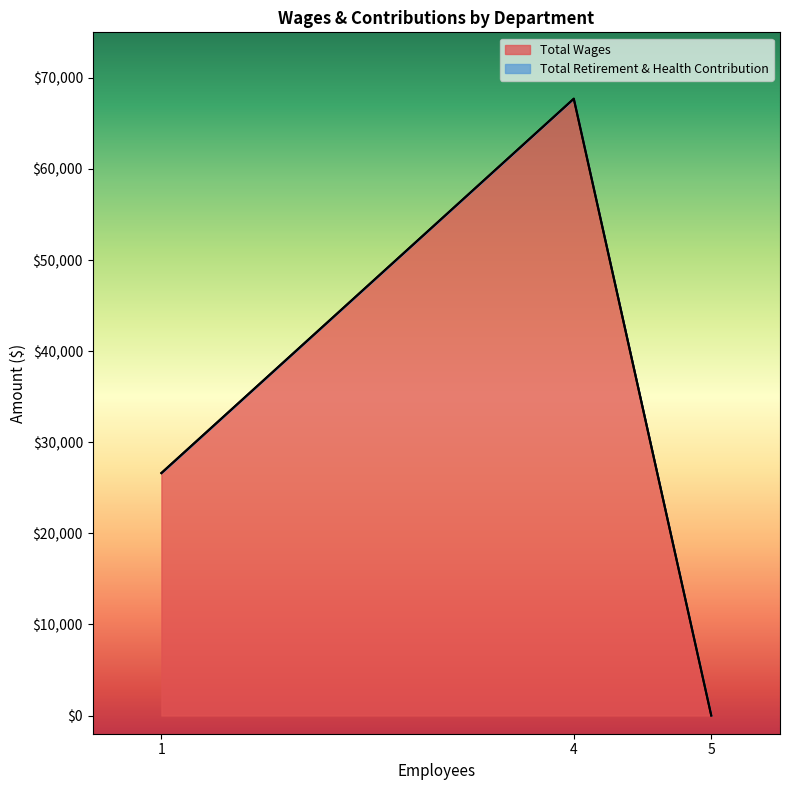

What is the maximum value for Total Wages?

67712